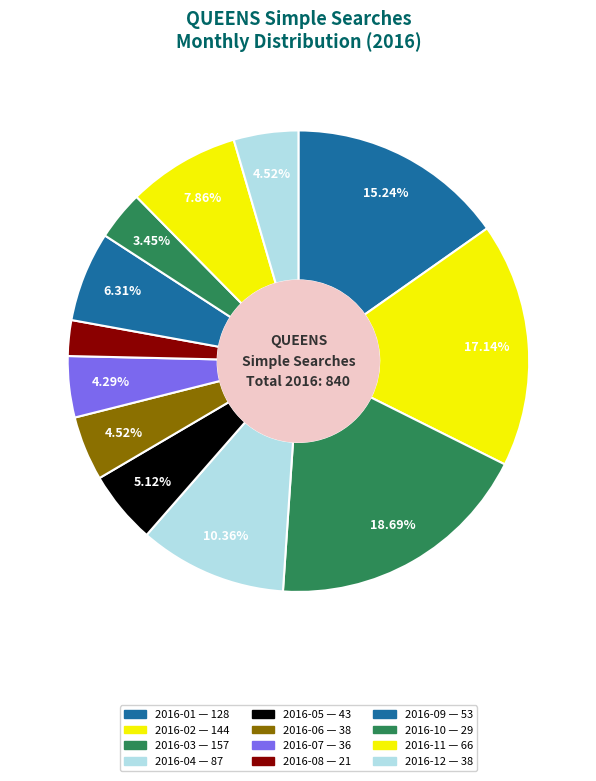

How many segments does this pie chart have?

12